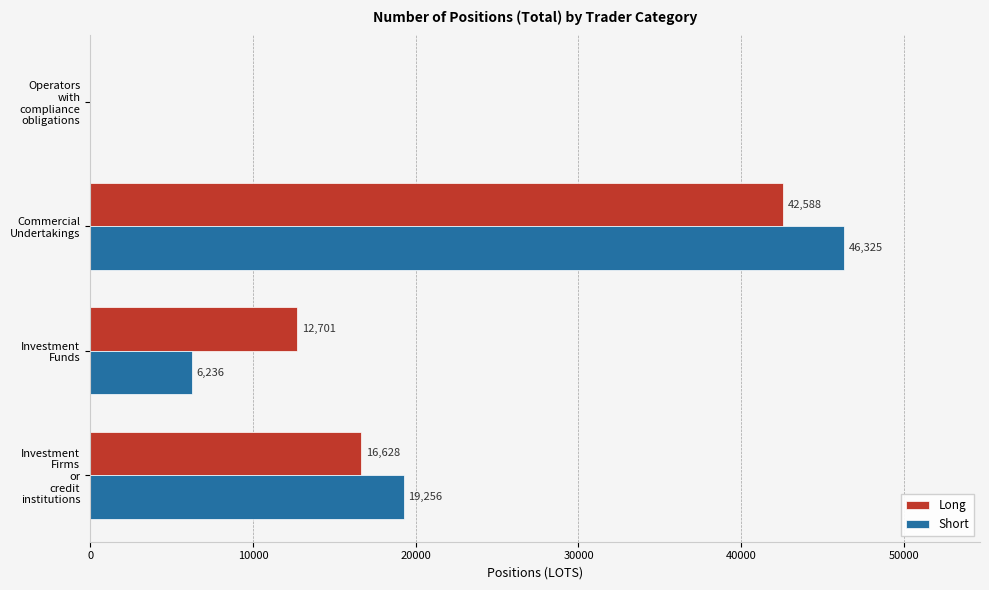

Which series has the largest total across all categories?

Long